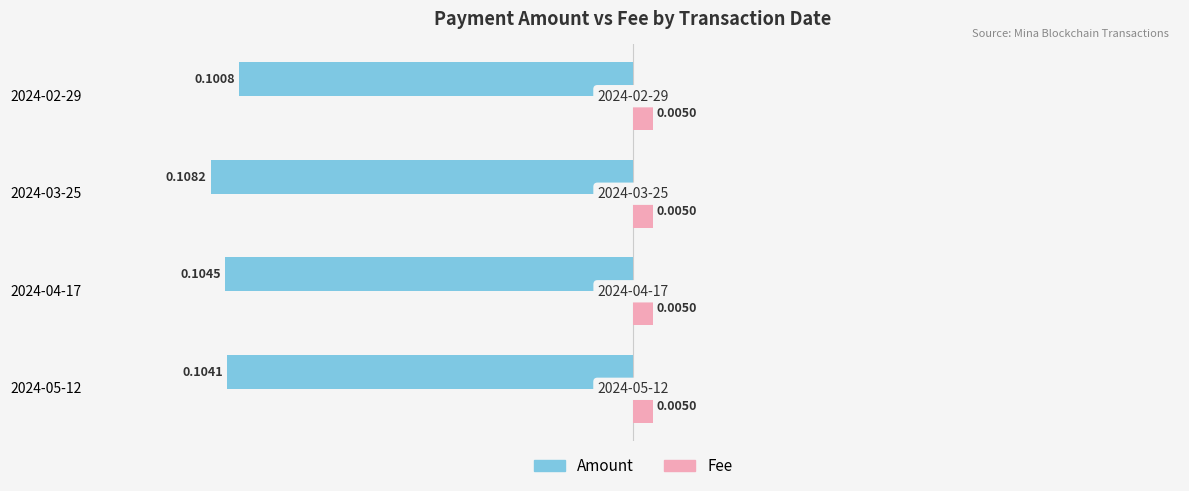

At which category is the sum across all series the highest?

2024-02-29